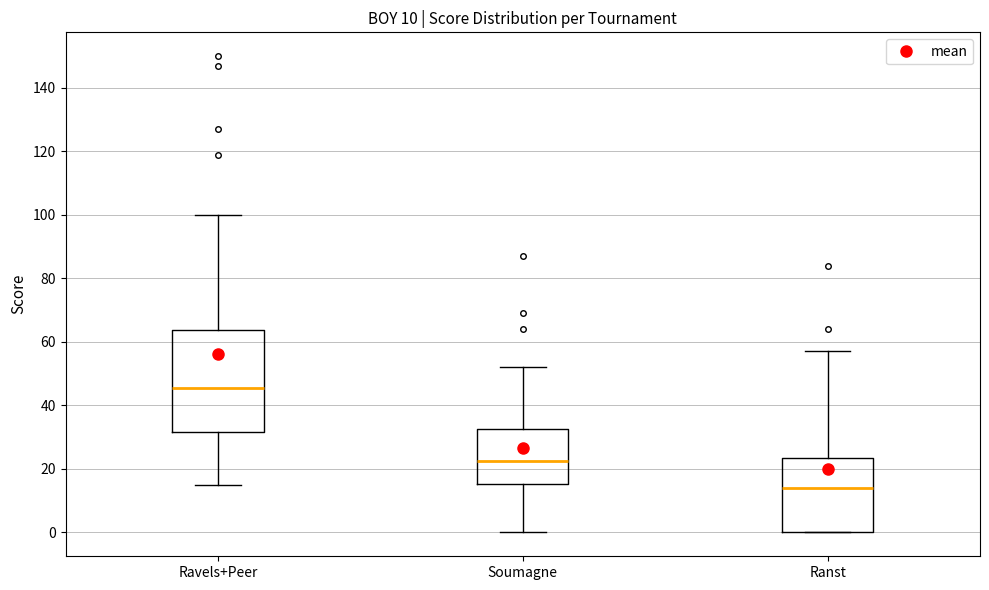

Which box's median line is the lowest?

Ranst